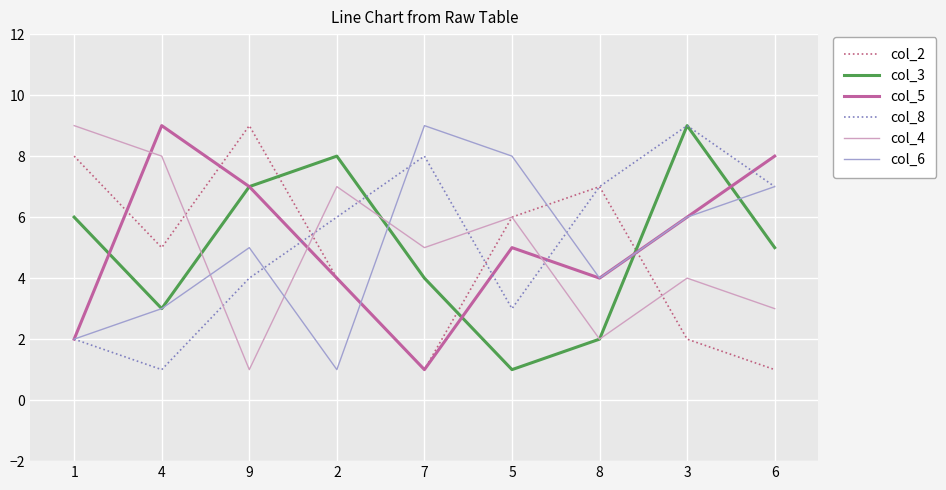

What position from the right is 5?

4